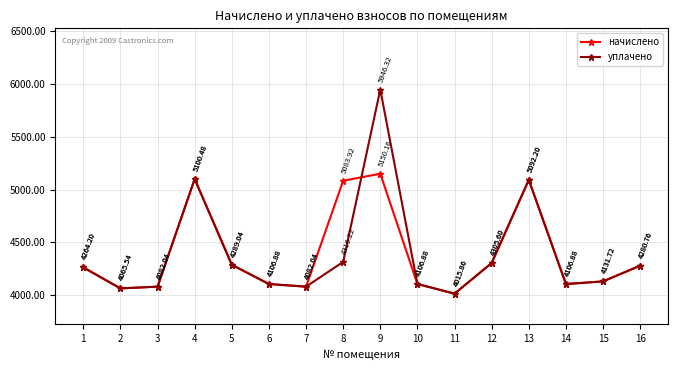

Reading left to right, list all the values displayed in this chart.

начислено: 1=4264.2	2=4065.5	3=4082.0	4=5100.5	5=4289.0	6=4106.9	7=4082.0	8=5083.9	9=5150.2	10=4106.9	11=4015.9	12=4305.6	13=5092.2	14=4106.9	15=4131.7	16=4280.8
уплачено: 1=4264.2	2=4065.5	3=4082.0	4=5100.5	5=4289.0	6=4106.9	7=4082.0	8=4316.2	9=5946.3	10=4106.9	11=4015.9	12=4305.6	13=5092.2	14=4106.9	15=4131.7	16=4280.8